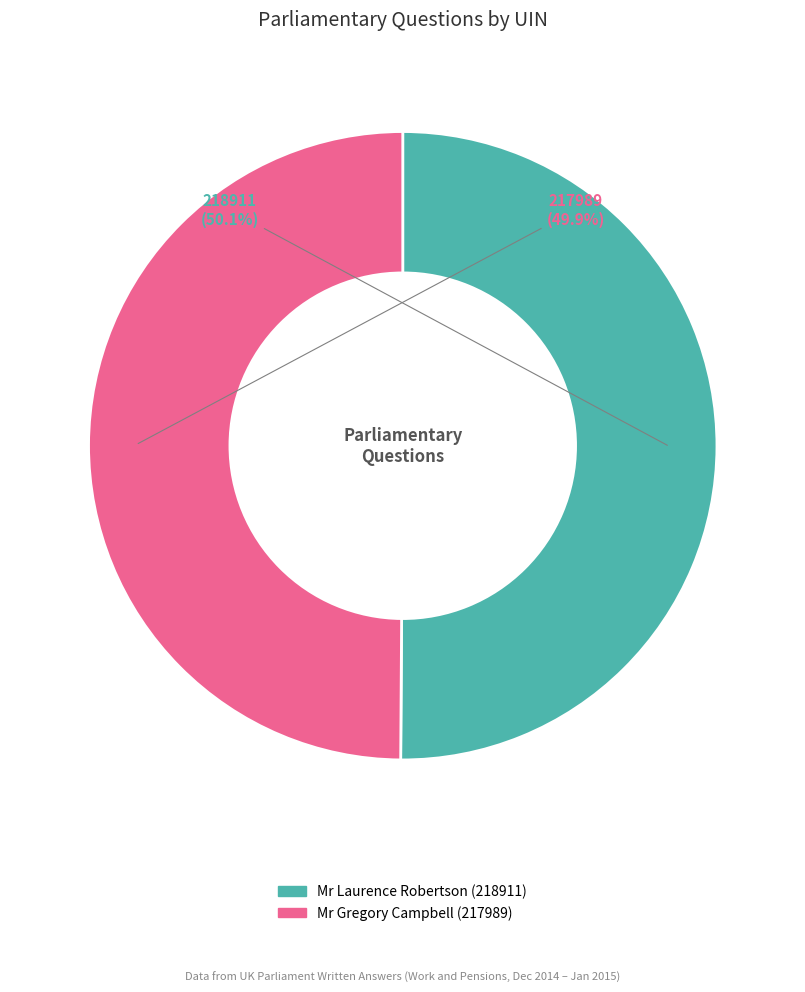

Approximately how many times larger is the value at Mr Gregory Campbell (217989) compared to Mr Laurence Robertson (218911)?

1.0